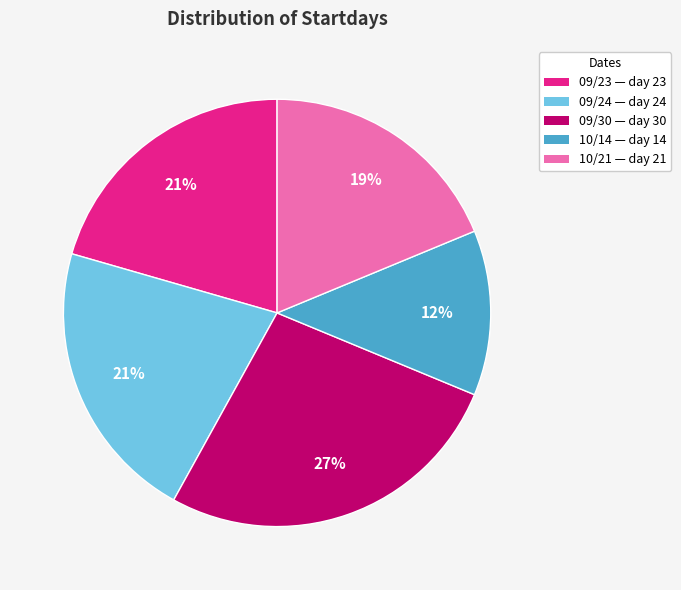

What is the largest slice in the pie chart?

09/30